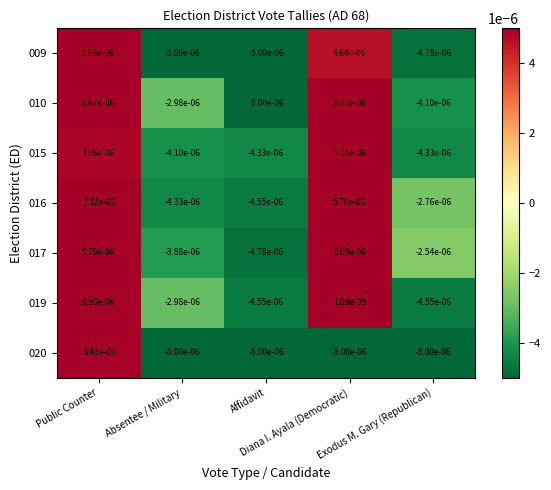

How many data points in 020 are less than 0?

4